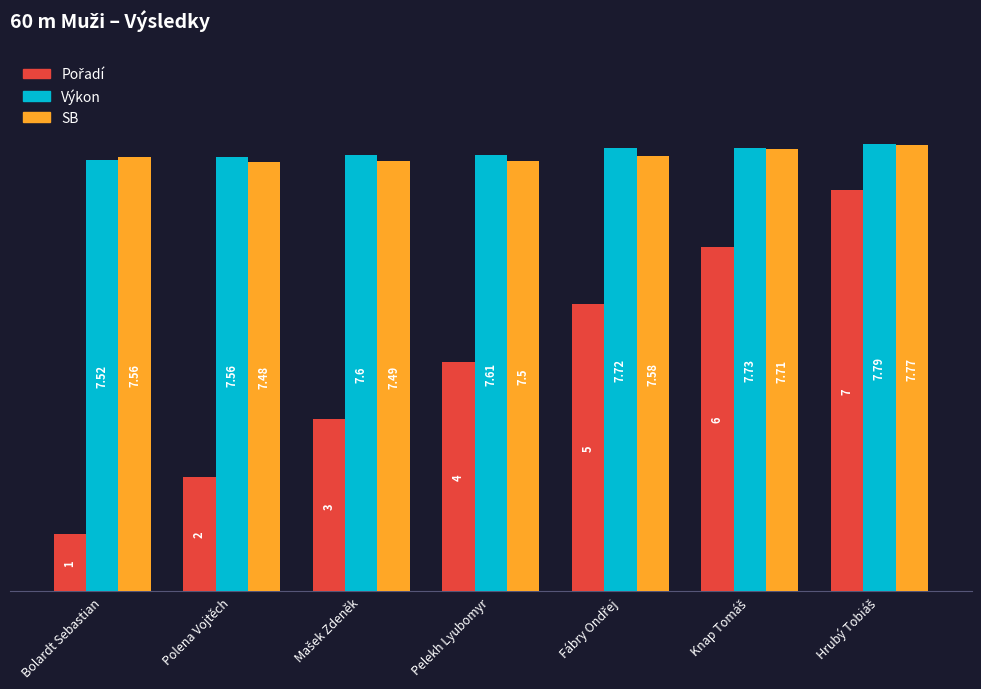

Which label corresponds to the smallest value in the chart?

Bolardt Sebastian